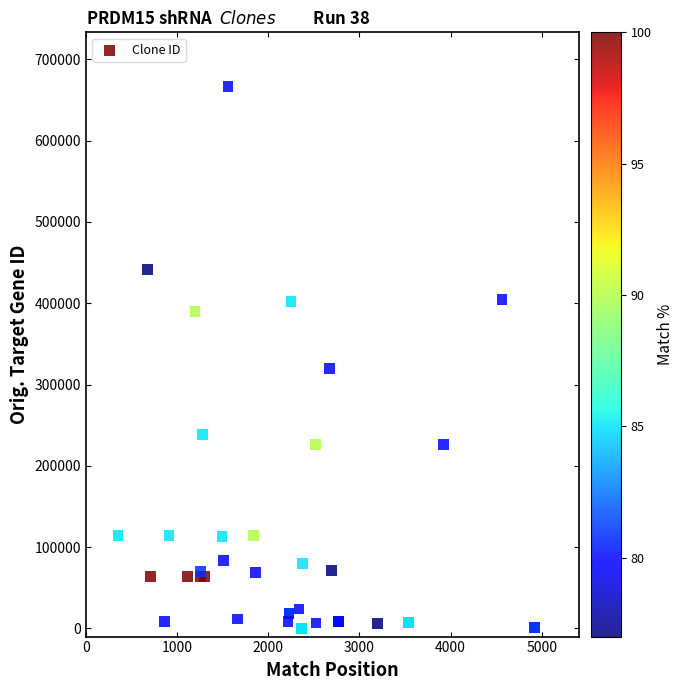

What Y value in the scatter plot is closest to 333293?

319430